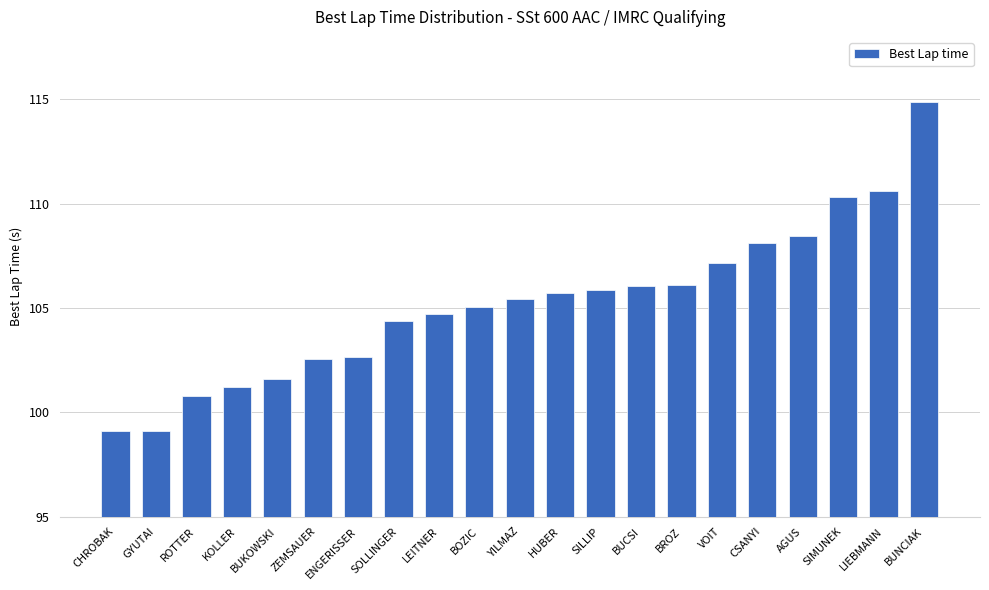

What is the greatest value displayed?

114.9